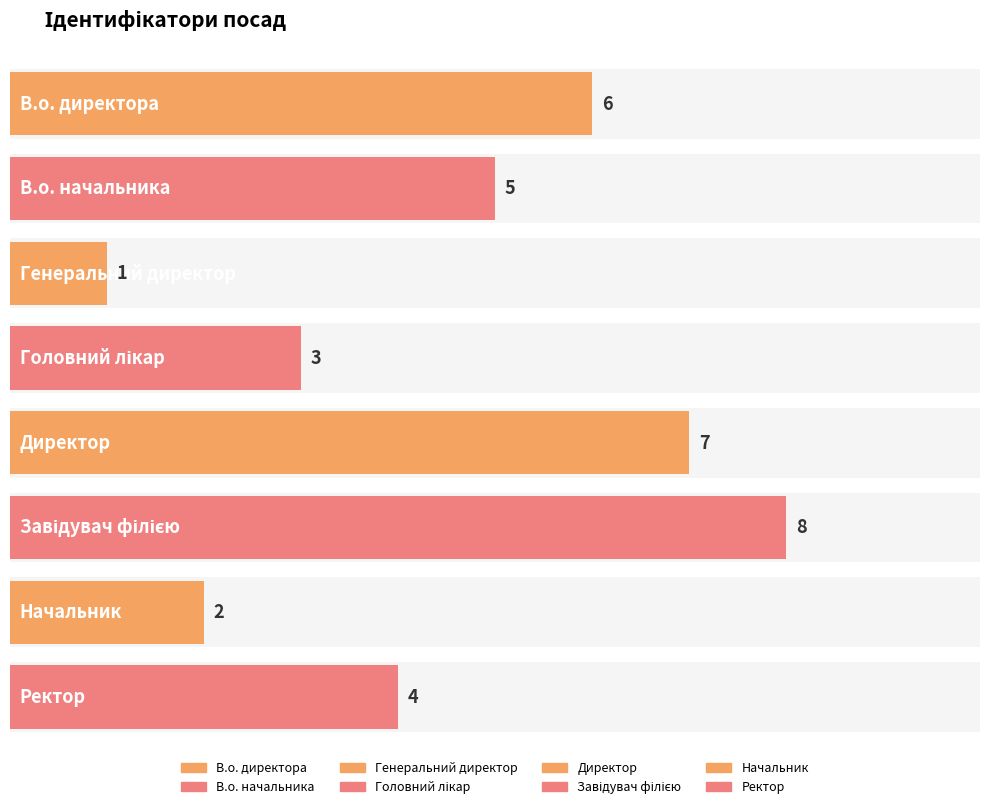

How many categories are shown in the chart?

8